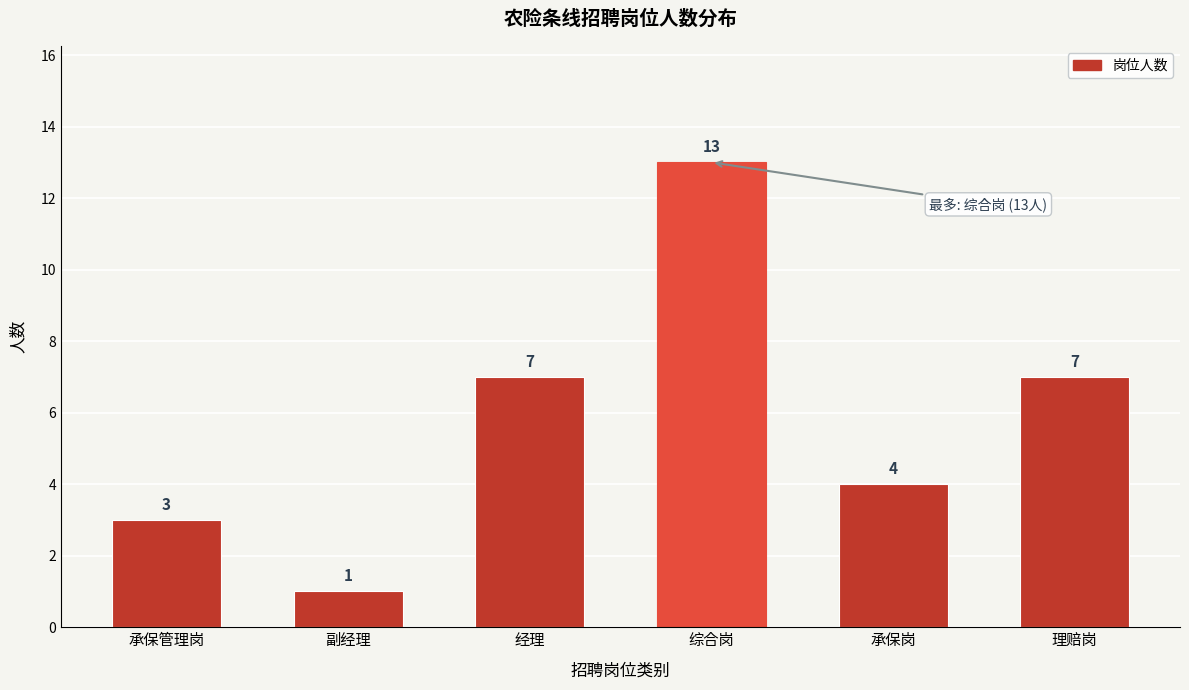

Reading left to right, transcribe all the data shown in this chart.

承保管理岗=3	副经理=1	经理=7	综合岗=13	承保岗=4	理赔岗=7